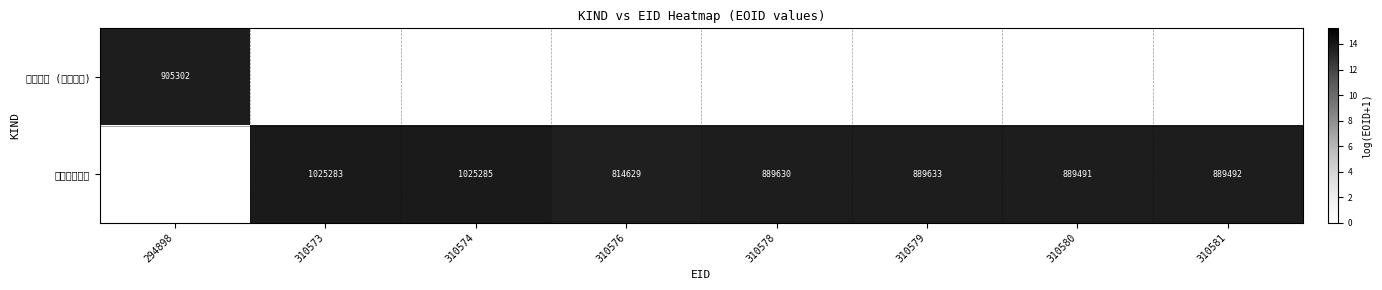

True or false: 学術論文 (審査論文) has a value of 1176937 at 294898.

False